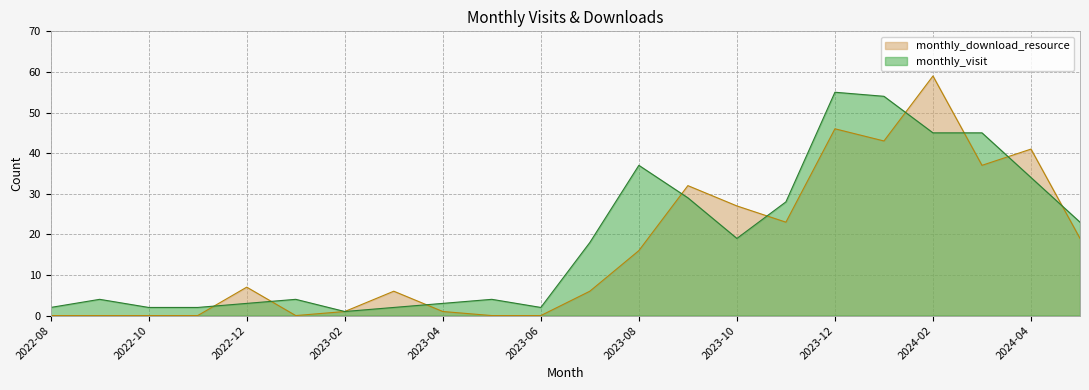

Is the value of monthly_download_resource at 2023-04 greater than the value of monthly_visit at 2023-11?

No